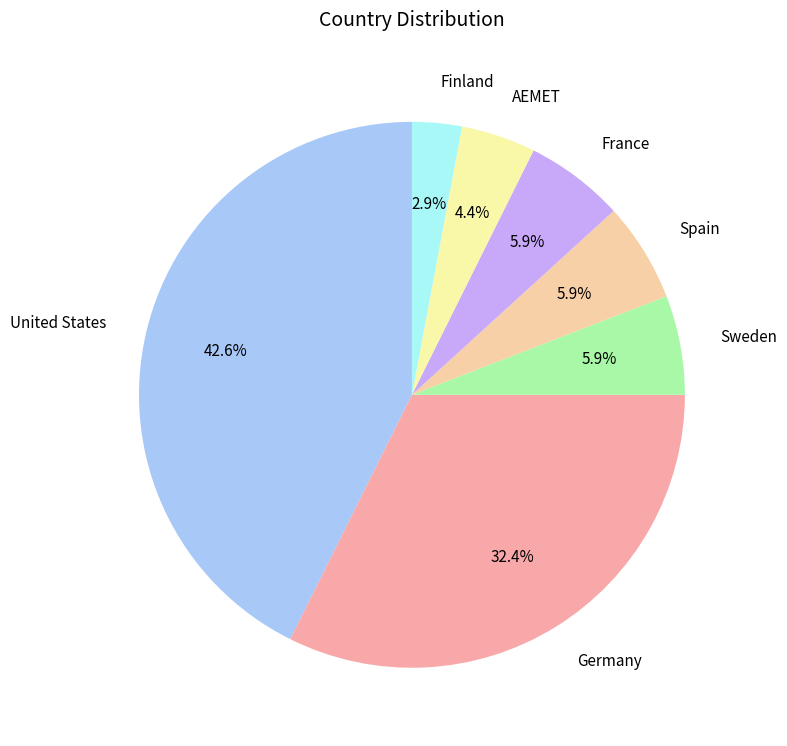

Which slice is the smallest?

Finland